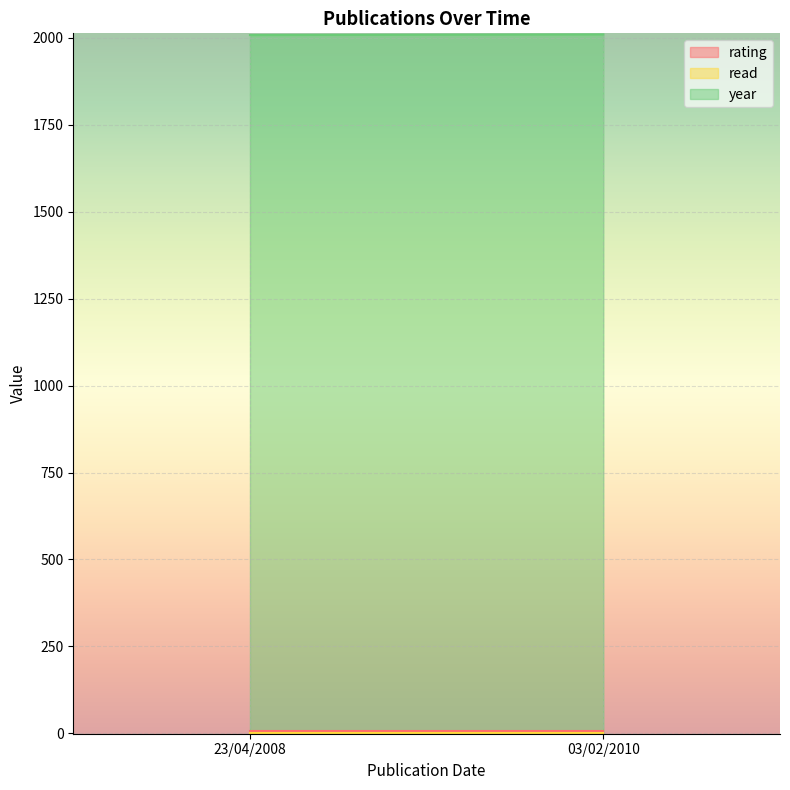

What is the smallest value displayed?

1